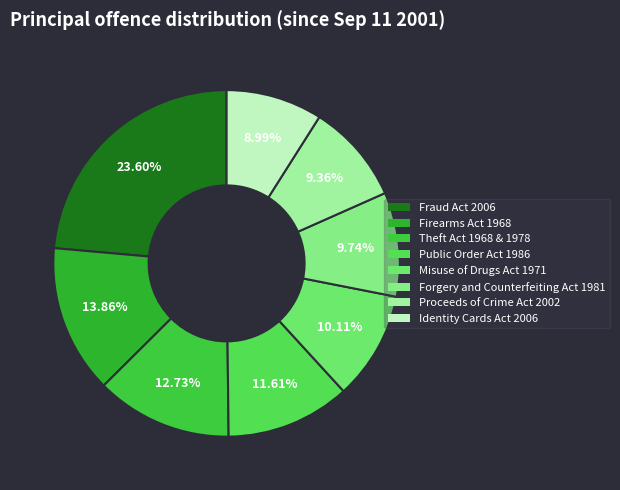

Is it true that Public Order Act 1986 is 12% of the pie?

True